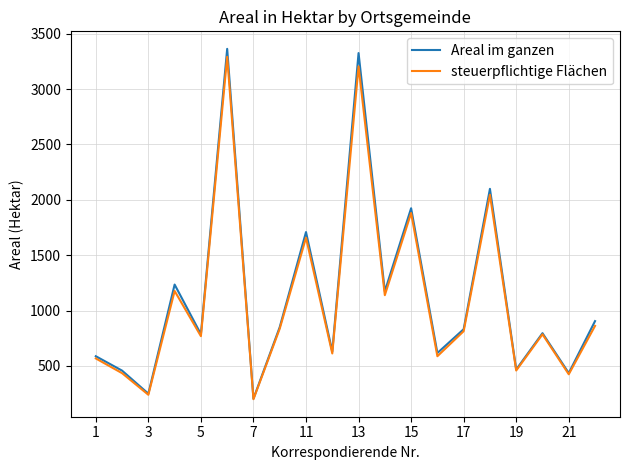

Which series has the widest spread of values?

Areal im ganzen